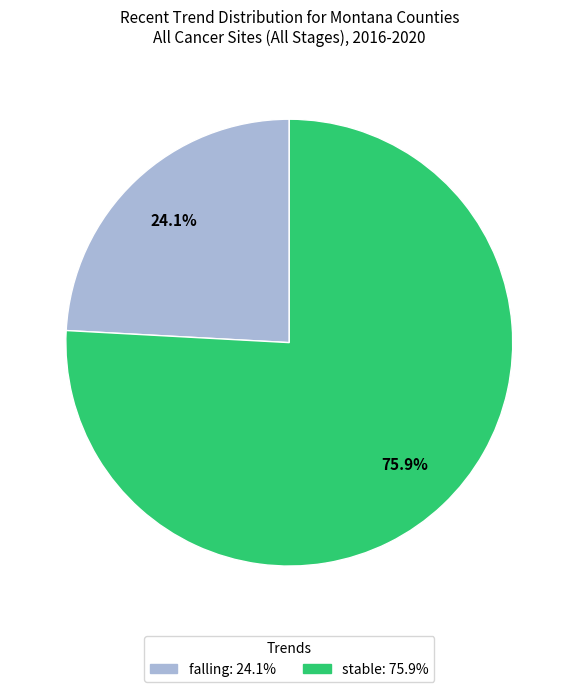

Is the sum of falling and stable greater than half?

Yes